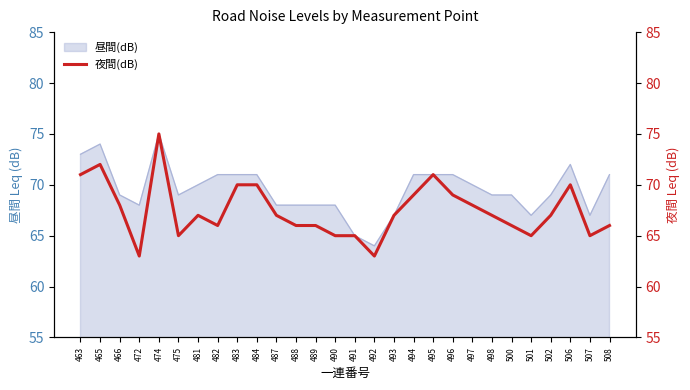

Where is the first local maximum?

465